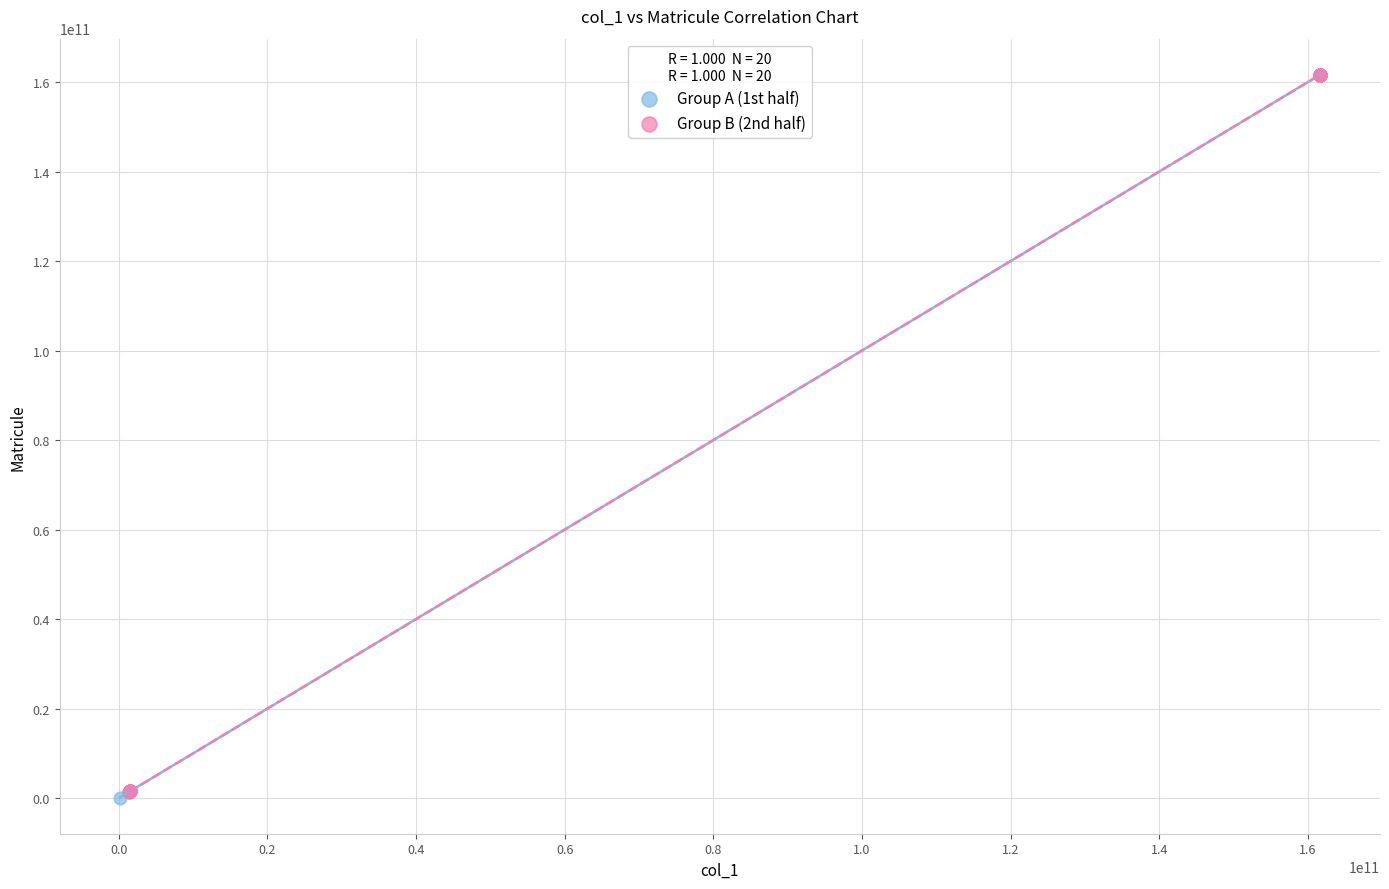

What are all the series names shown in the legend?

Group A (1st half), Group B (2nd half)